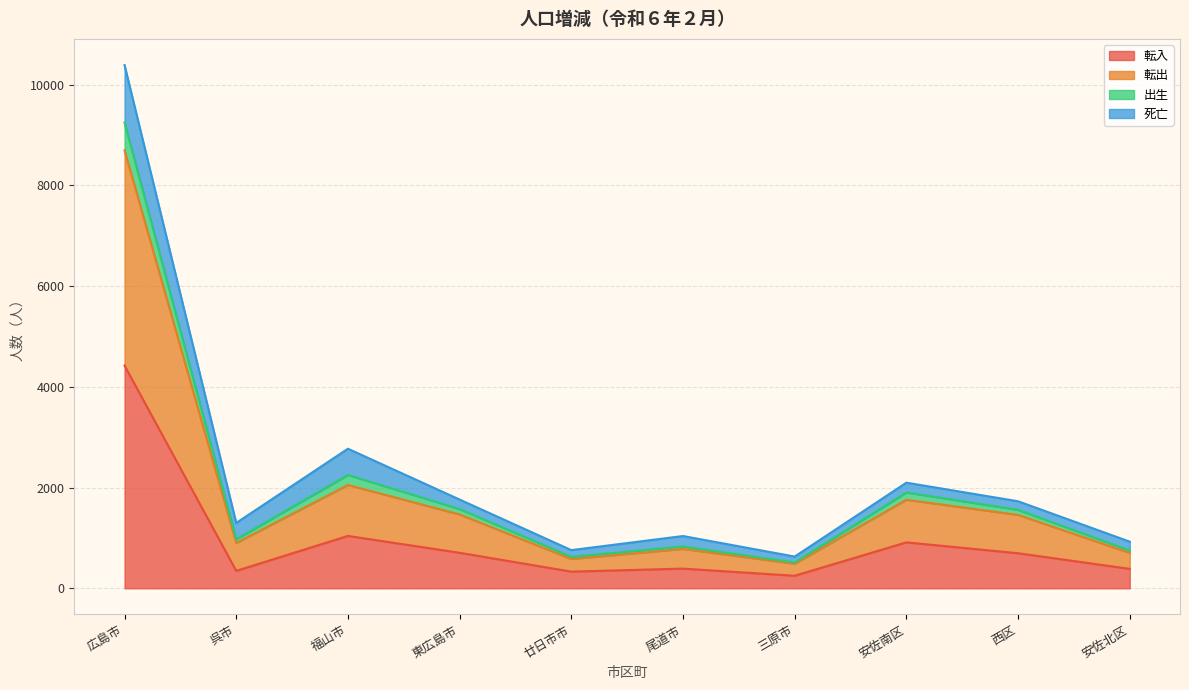

True or false: 転出 and 出生 cross at least once.

False